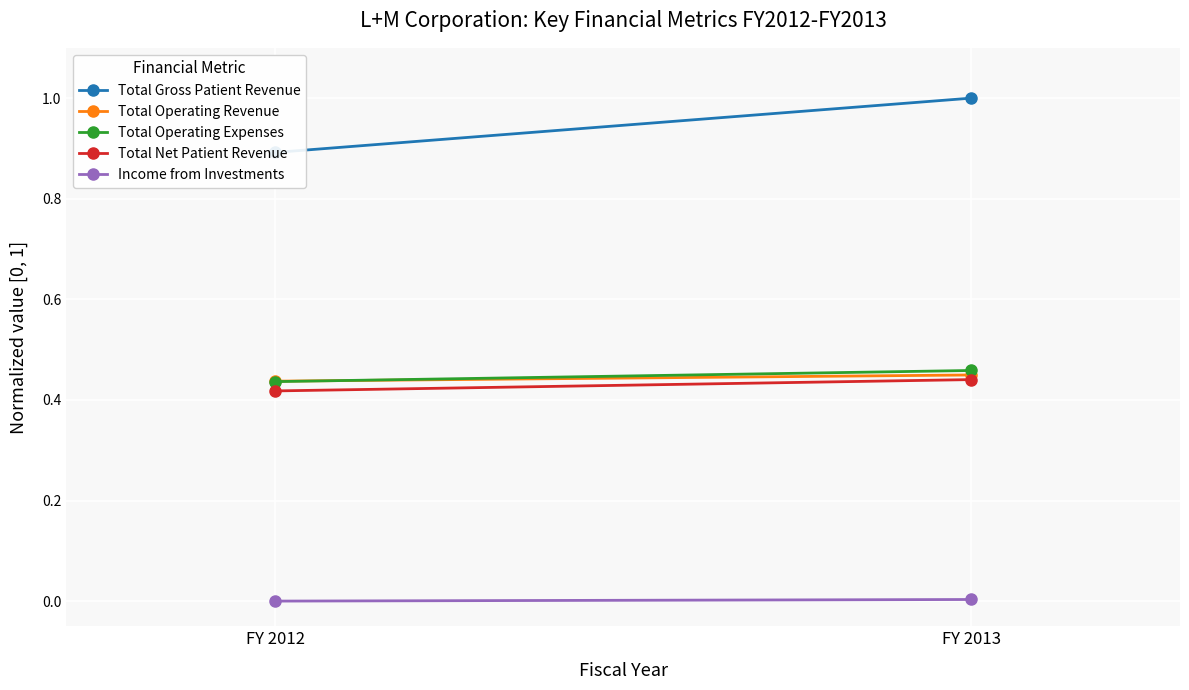

What is the total value across all series at FY 2012?

2.2